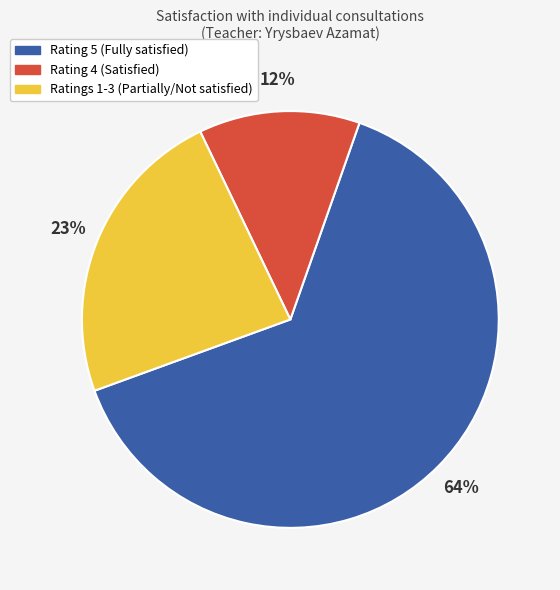

How many slices are in this pie chart?

3